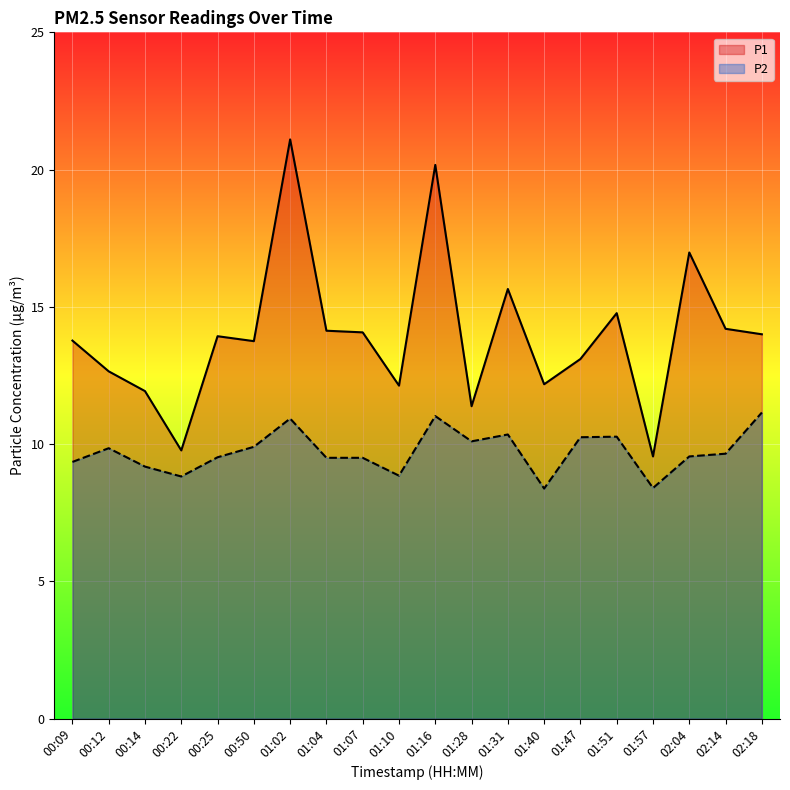

Reading left to right, list all the values displayed in this chart.

P1: 13.8	12.7	11.9	9.8	13.9	13.8	21.1	14.1	14.1	12.1	20.2	11.4	15.7	12.2	13.1	14.8	9.6	17.0	14.2	14.0
P2: 9.3	9.8	9.2	8.8	9.5	9.9	10.9	9.5	9.5	8.8	11.0	10.1	10.3	8.4	10.2	10.3	8.4	9.6	9.7	11.2